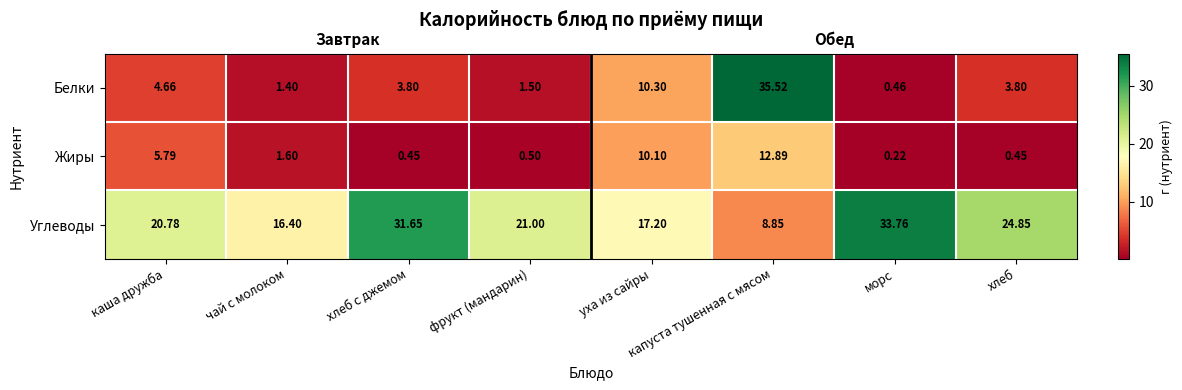

Which series has the largest total across all categories?

Углеводы